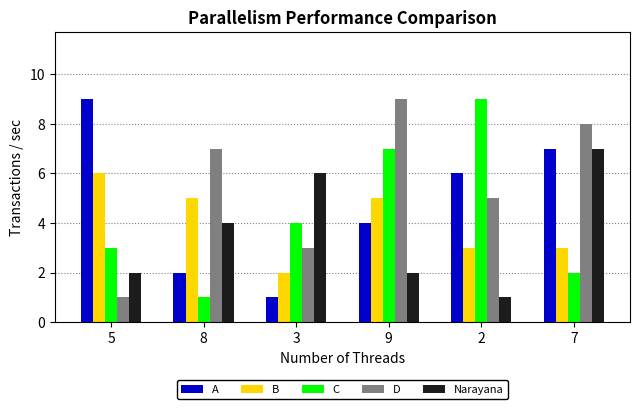

What position from the left is 5?

1